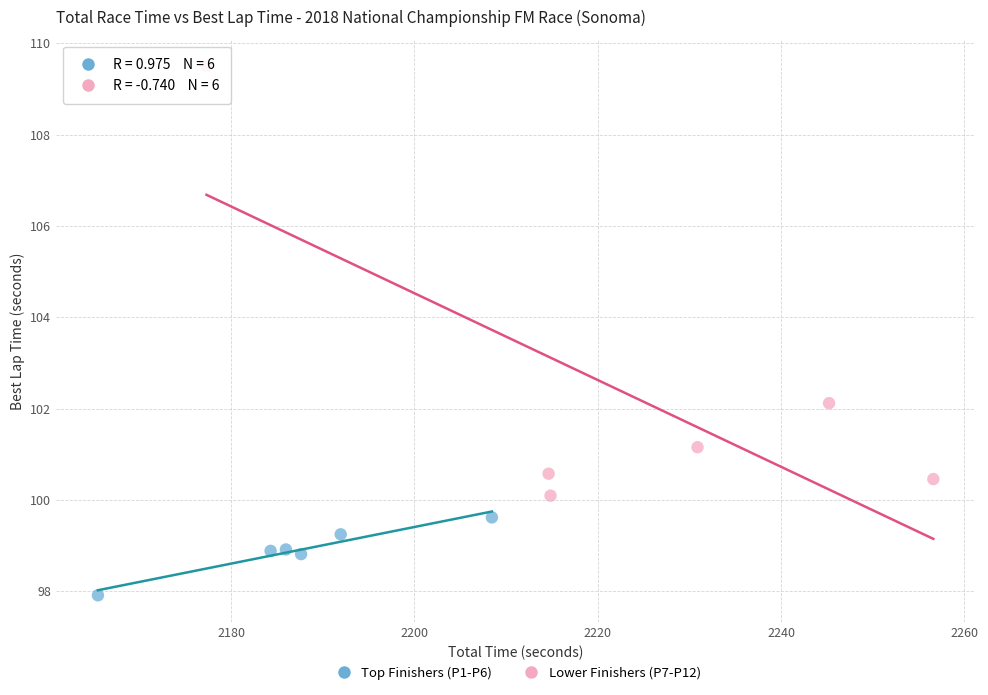

Which series has the widest spread of Y values?

Lower Finishers (P7-P12)